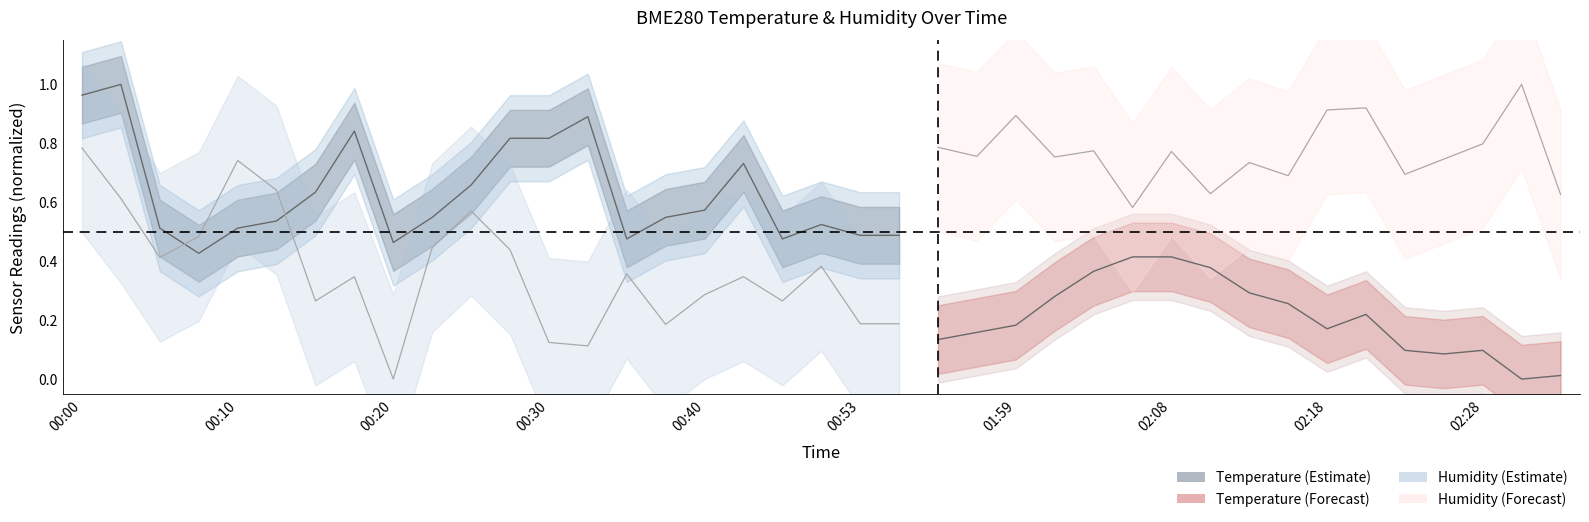

What is the total value across all series at 00:53?

0.7